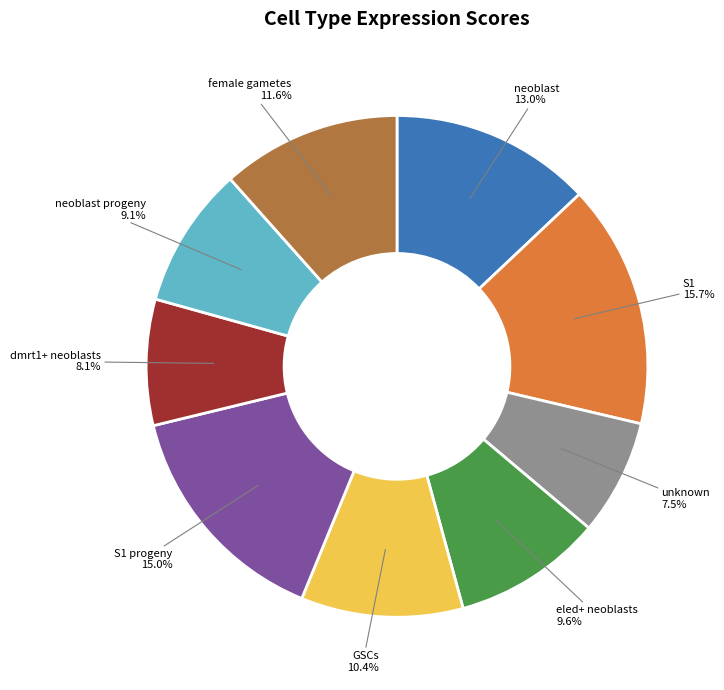

Combined, do GSCs and neoblast progeny account for over 50%?

No